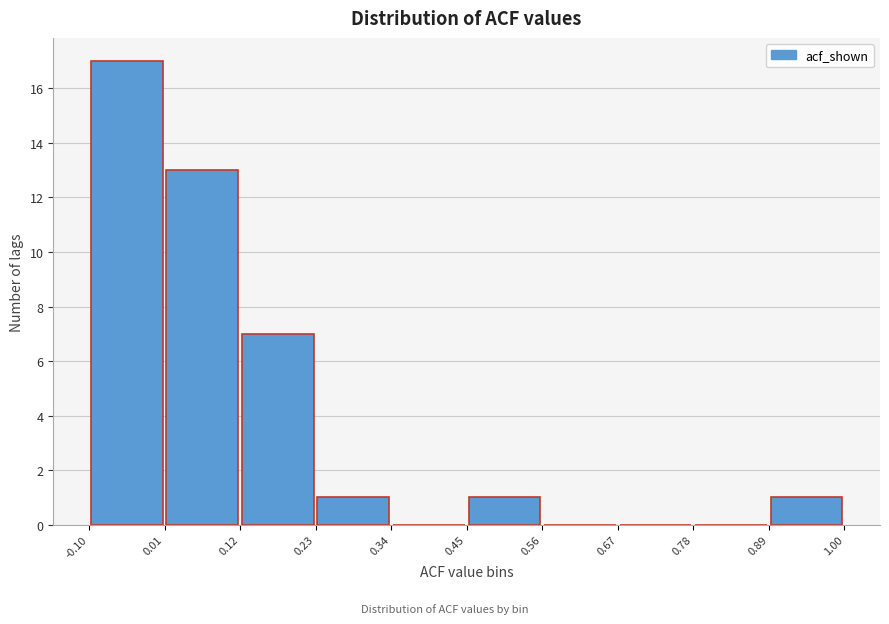

Over which range of the x-axis is the bar tallest?

-0.10 to 0.01